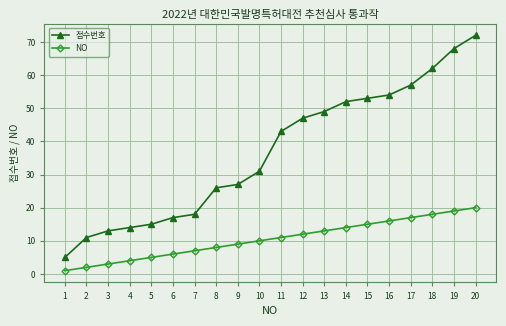

Is the value of NO at 1 greater than the value of 접수번호 at 16?

No